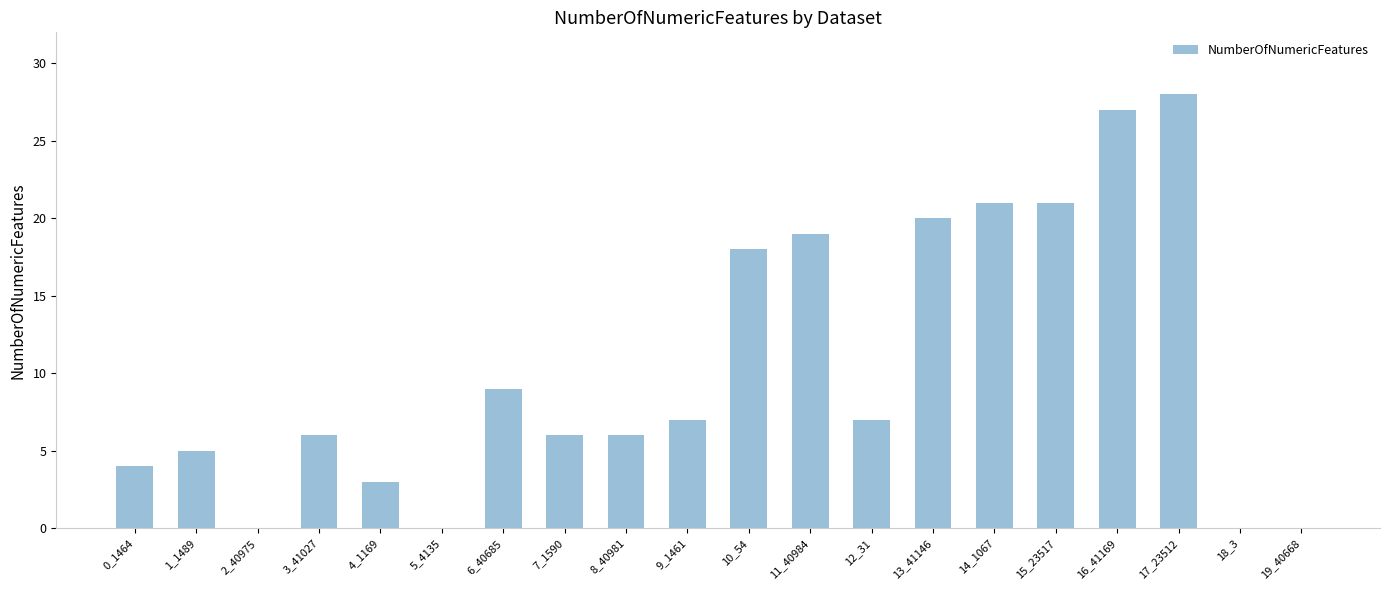

Where does the data first go above 7?

6_40685